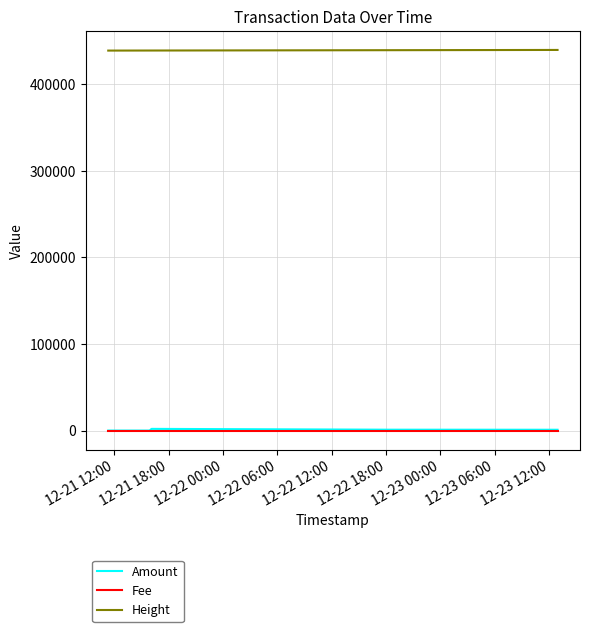

How many categories are shown in the chart?

5